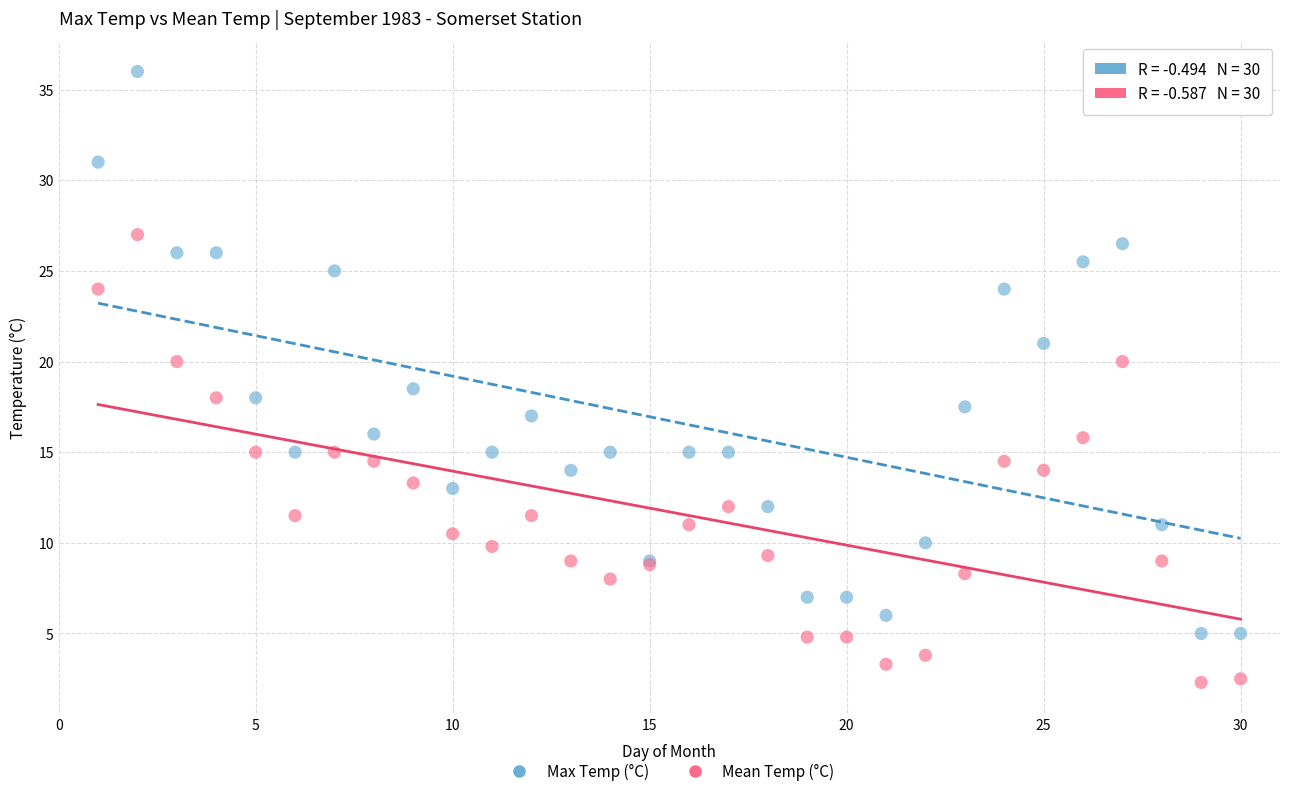

Which series has the largest Y range (max minus min)?

Max Temp (°C)